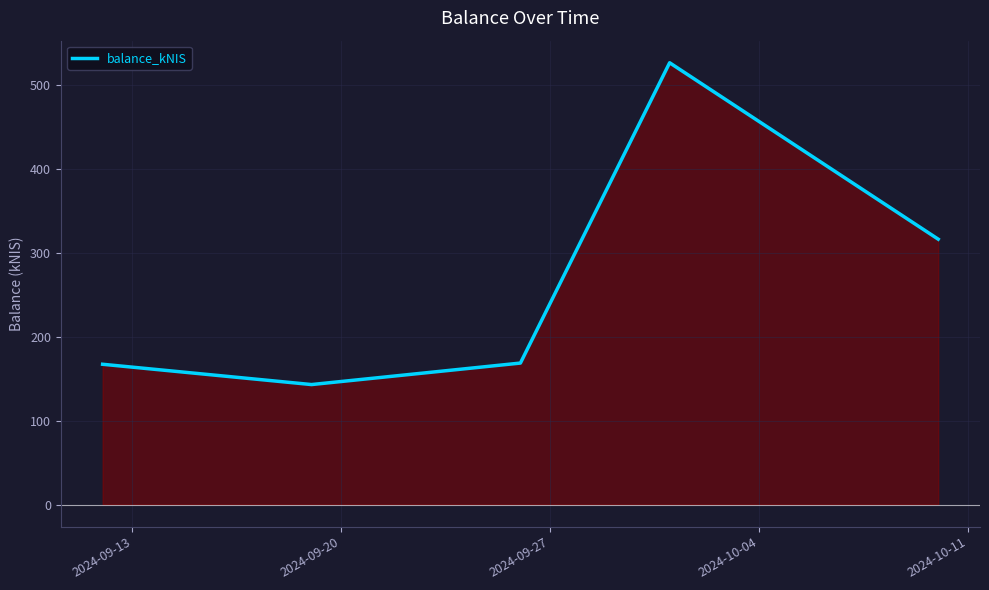

How many interior local valleys (lower than both neighbors) does the data have?

1